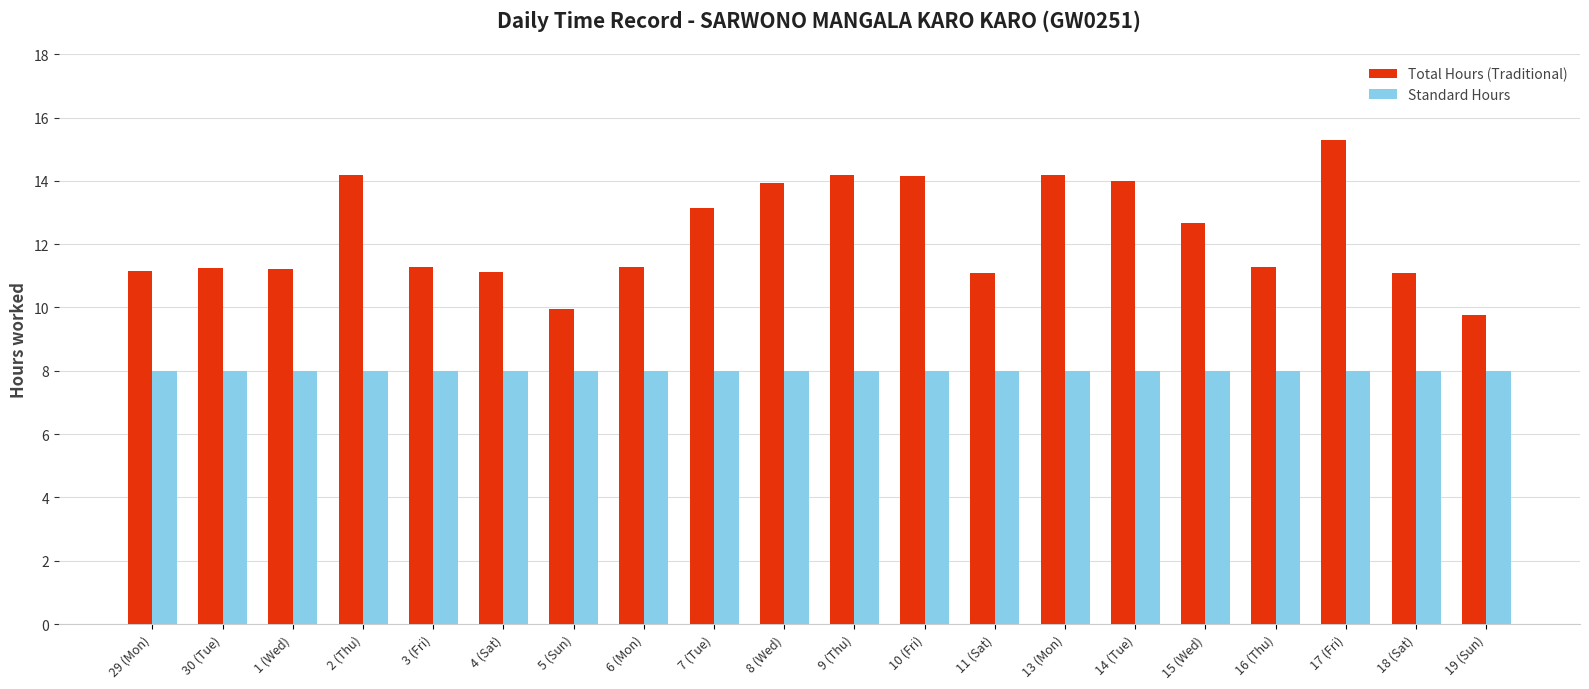

What is the sum of the Total Hours (Traditional) values at 29 (Mon) and 15 (Wed)?

23.8